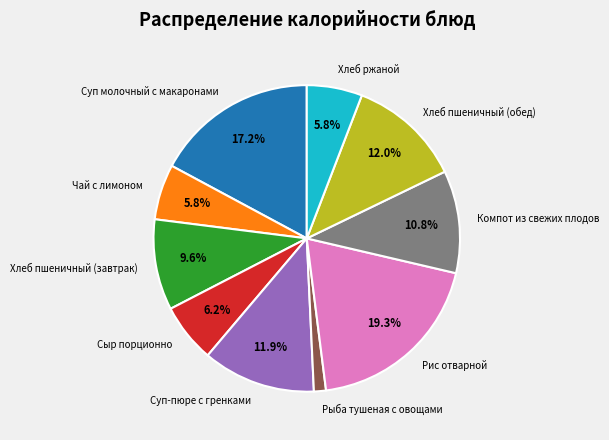

Count the number of slices in the pie.

10